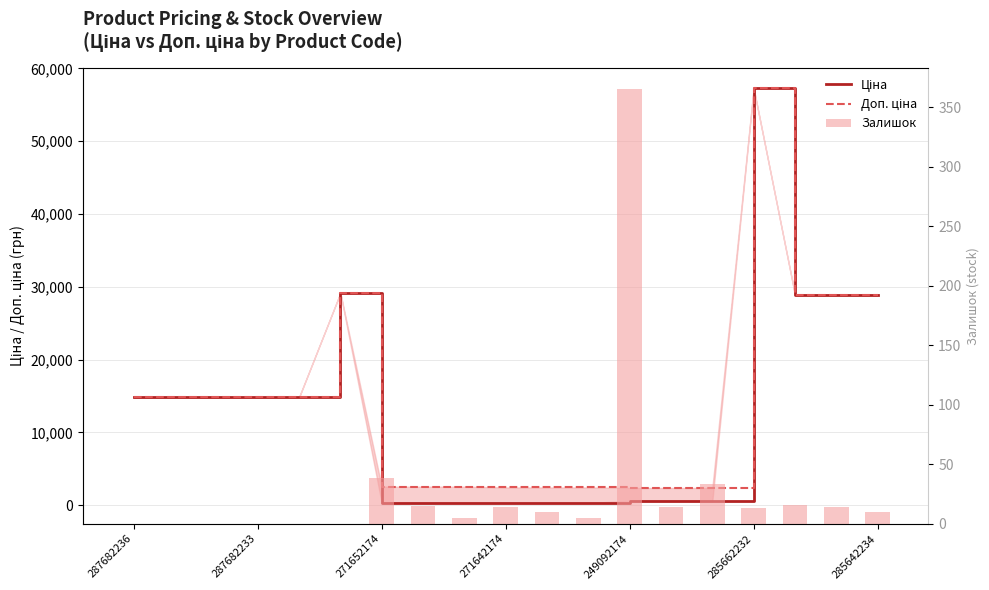

What position from the right is 13?

6